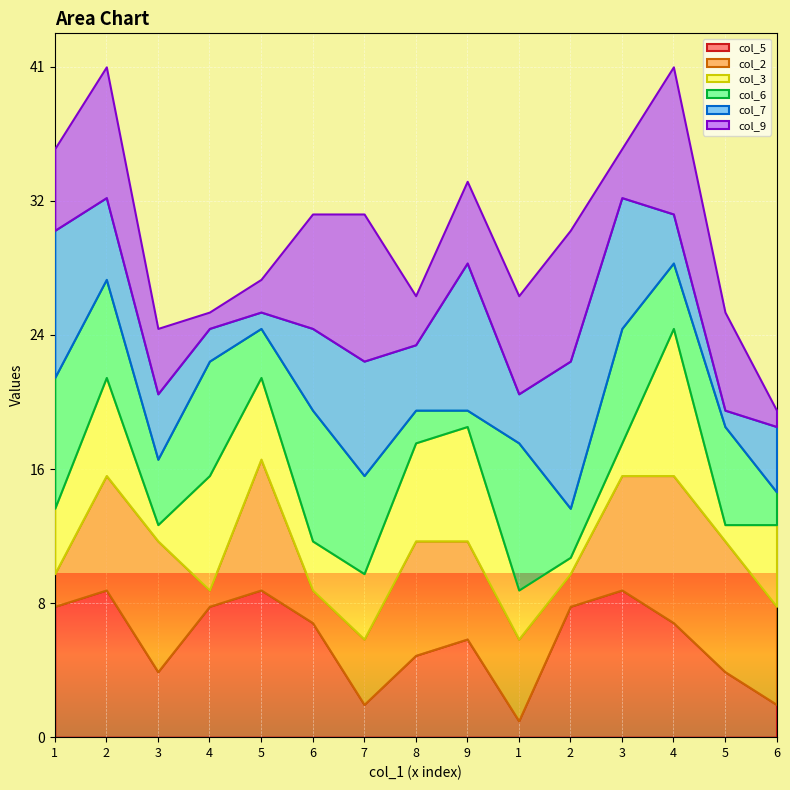

Count the col_7 values in the range 3 to 8.

9